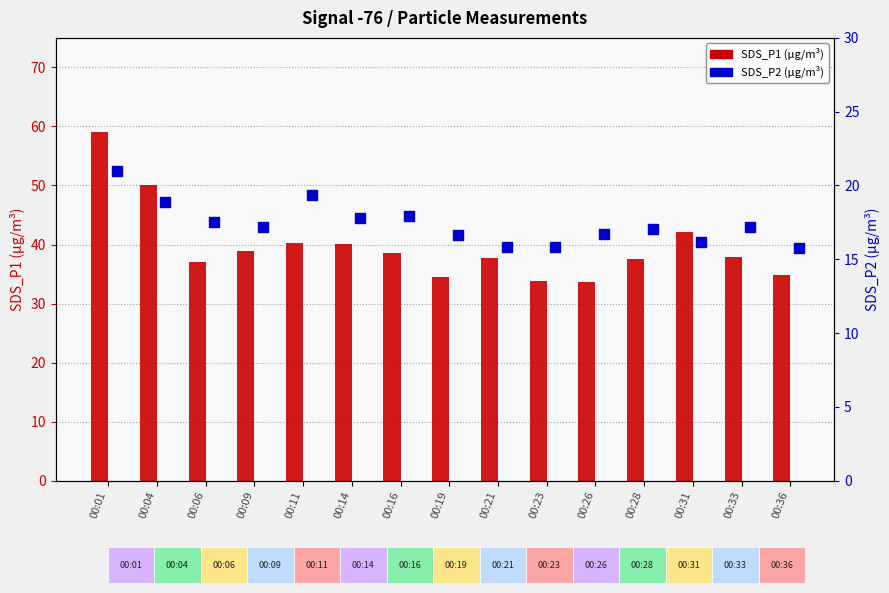

At which category is the sum across all series the highest?

00:01